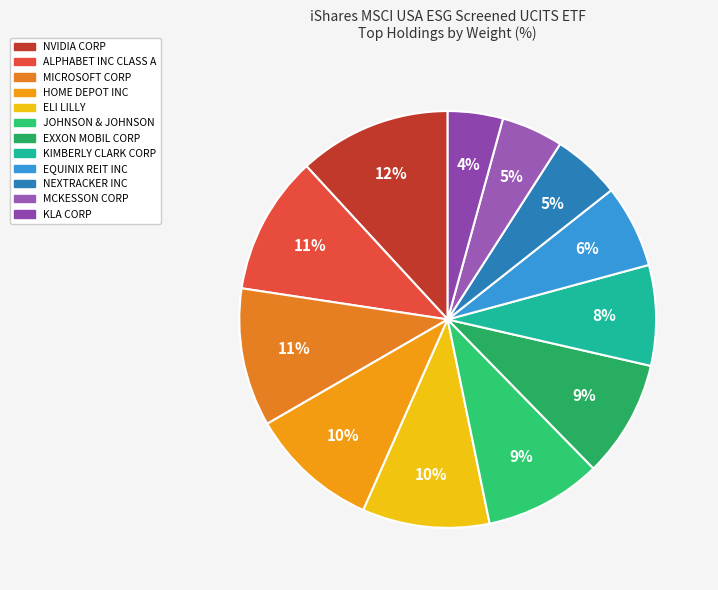

To the nearest percent, what percentage of the pie is KLA CORP?

4%